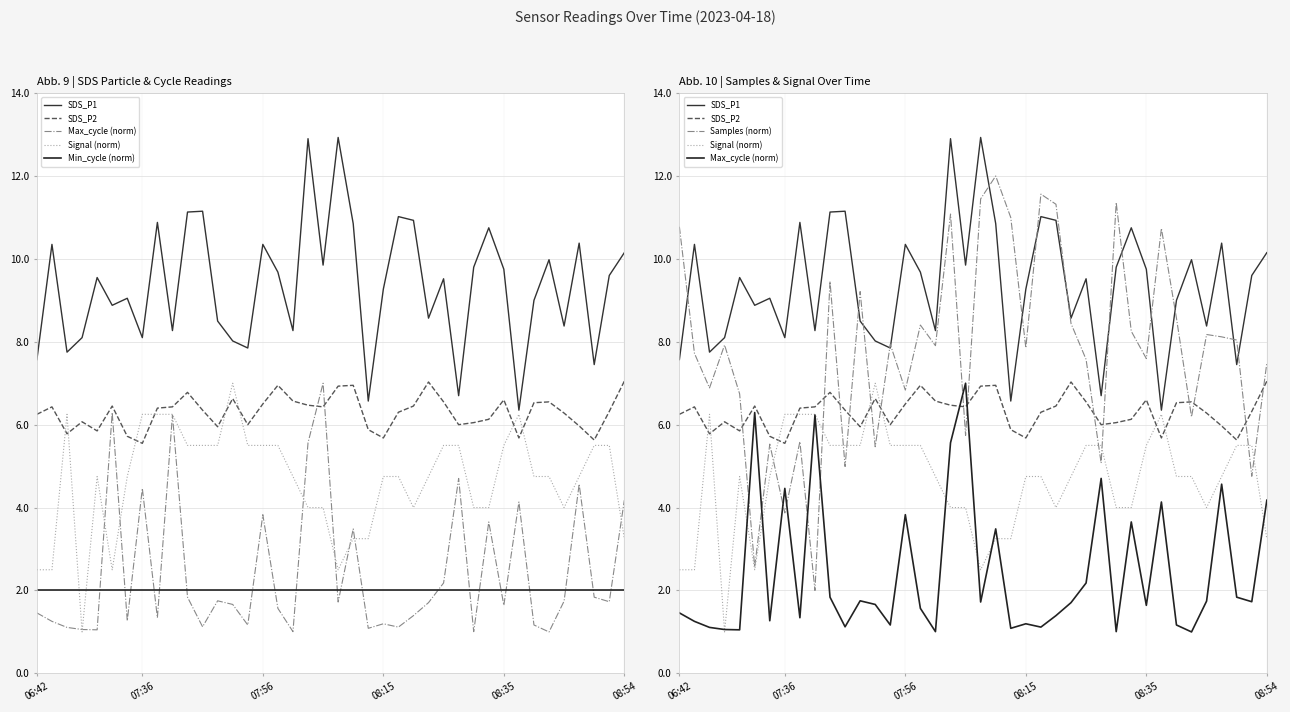

Reading right to left, list all the values displayed in this chart.

SDS_P1: 10.2	9.6	7.5	10.4	8.4	10.0	9.0	6.3	9.8	10.8	9.8	6.7	9.5	8.6	10.9	11.0	9.3	6.6	10.8	12.9	9.8	12.9	8.3	9.7	10.3	7.8	8.0	8.5	11.2	11.1	8.3	10.9	8.1	9.1	8.9	9.6	8.1	7.8	10.3	7.6
SDS_P2: 7.0	6.3	5.6	6.0	6.3	6.5	6.5	5.7	6.6	6.1	6.0	6.0	6.5	7.0	6.5	6.3	5.7	5.9	7.0	6.9	6.4	6.5	6.6	7.0	6.5	6.0	6.6	6.0	6.3	6.8	6.4	6.4	5.5	5.7	6.5	5.8	6.1	5.8	6.4	6.2
Max_cycle (norm): 4.2	1.7	1.8	4.6	1.7	1.0	1.2	4.1	1.6	3.7	1.0	4.7	2.2	1.7	1.4	1.1	1.2	1.1	3.5	1.7	7.0	5.6	1.0	1.6	3.8	1.2	1.7	1.8	1.1	1.8	6.2	1.3	4.5	1.3	6.3	1.1	1.1	1.1	1.3	1.5
Signal (norm): 3.2	5.5	5.5	4.8	4.0	4.8	4.8	6.2	5.5	4.0	4.0	5.5	5.5	4.8	4.0	4.8	4.8	3.2	3.2	2.5	4.0	4.0	4.8	5.5	5.5	5.5	7.0	5.5	5.5	5.5	6.2	6.2	6.2	4.8	2.5	4.8	1.0	6.2	2.5	2.5
Min_cycle (norm): 2.0	2.0	2.0	2.0	2.0	2.0	2.0	2.0	2.0	2.0	2.0	2.0	2.0	2.0	2.0	2.0	2.0	2.0	2.0	2.0	2.0	2.0	2.0	2.0	2.0	2.0	2.0	2.0	2.0	2.0	2.0	2.0	2.0	2.0	2.0	2.0	2.0	2.0	2.0	2.0
Samples (norm): 7.5	4.8	8.0	8.1	8.2	6.2	8.6	10.7	7.6	8.3	11.4	5.1	7.6	8.4	11.3	11.6	7.9	11.0	12.0	11.4	5.7	11.1	7.9	8.4	6.8	7.9	5.5	9.2	5.0	9.5	2.0	5.6	3.9	5.5	2.6	6.7	7.9	6.9	7.7	10.8